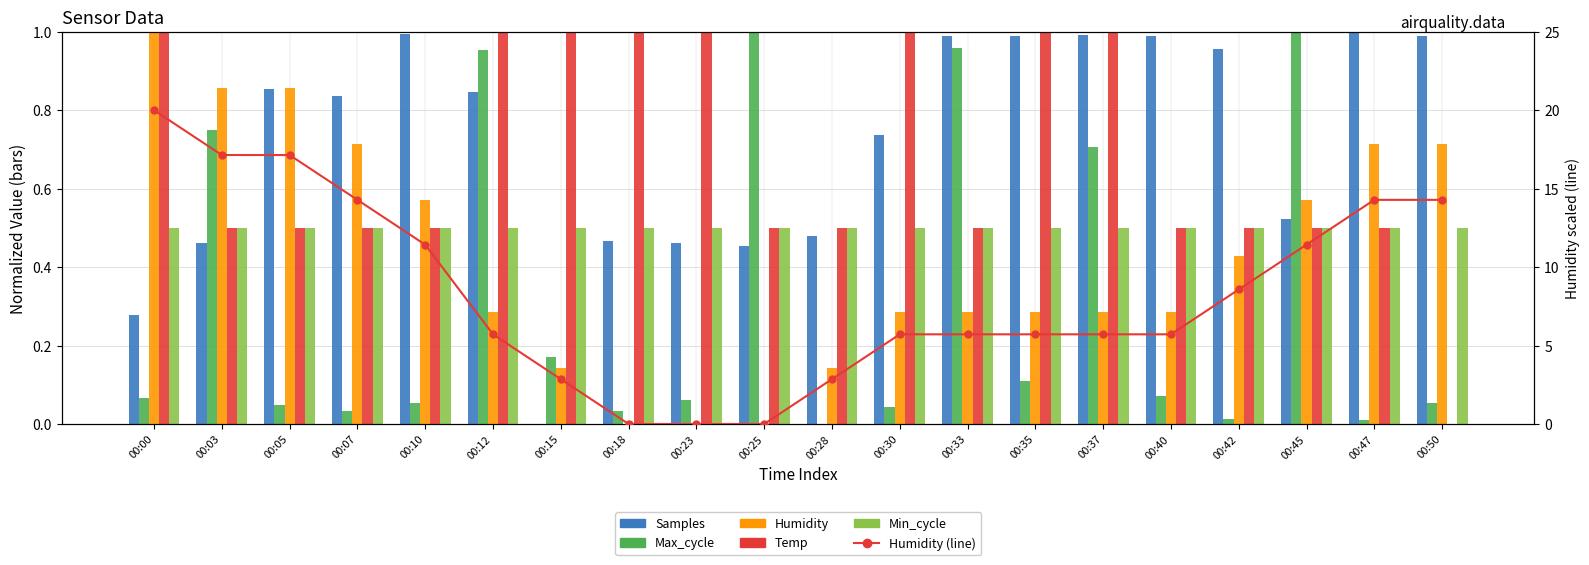

Is the value of Max_cycle at 00:03 greater than the value of Humidity at 00:18?

Yes